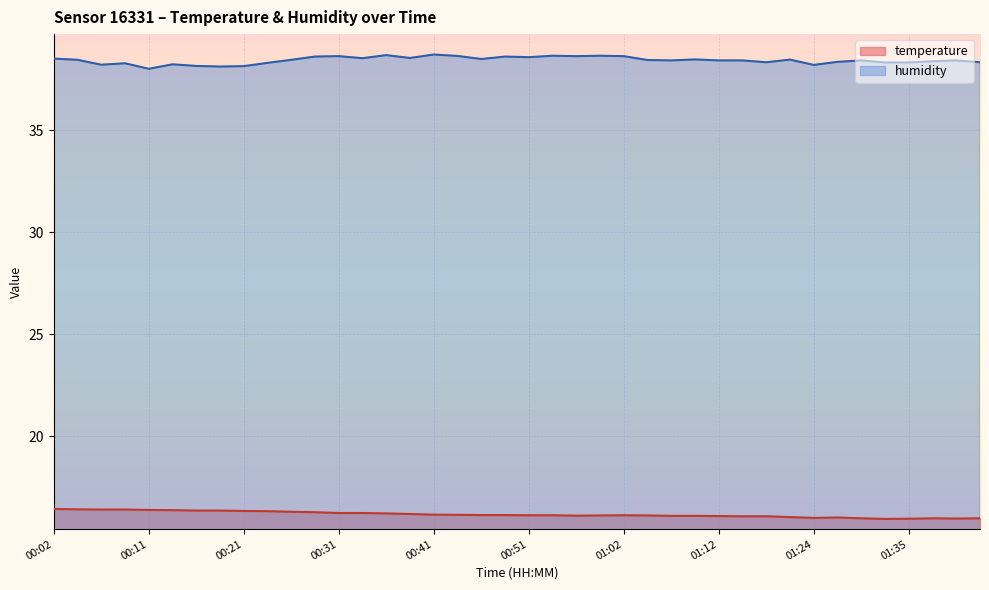

Is it true that humidity equals 62.3 at 00:07?

False